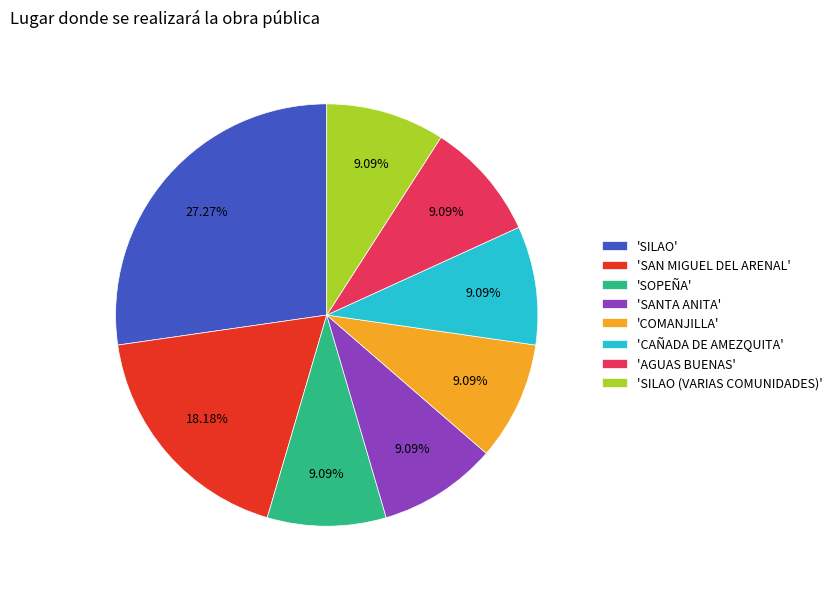

Does any single category account for the majority?

No